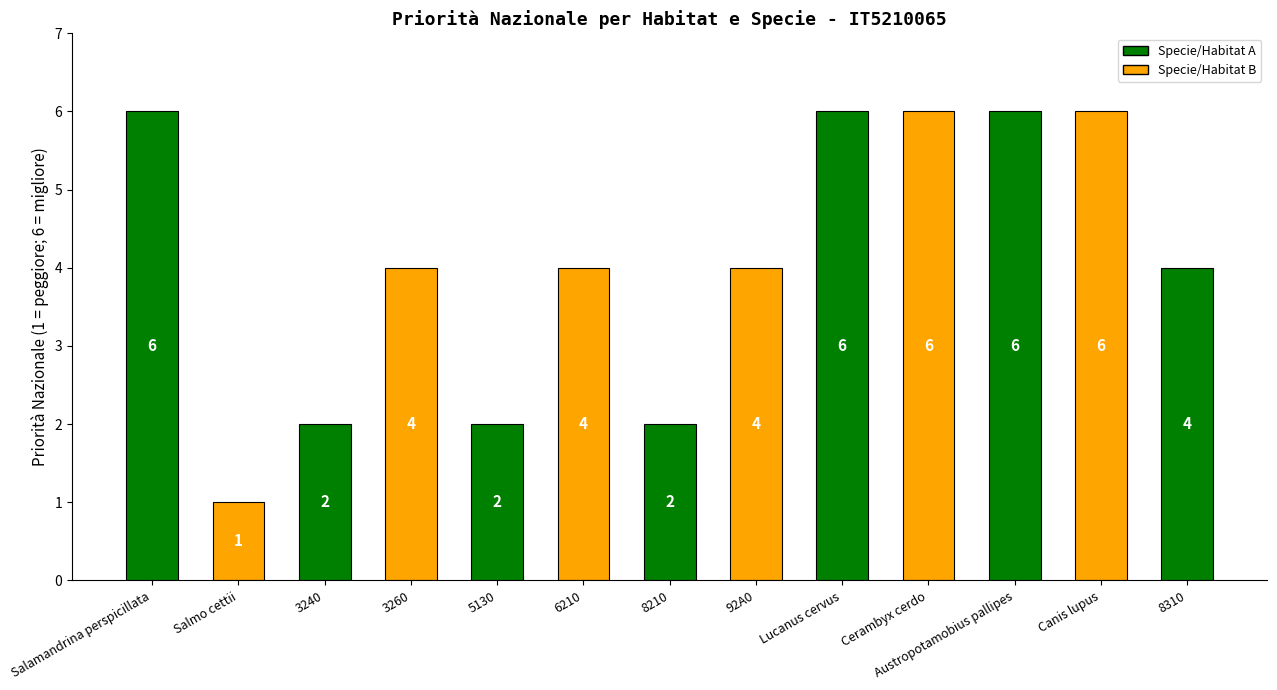

Reading right to left, transcribe all the data shown in this chart.

8310=4	Canis lupus=6	Austropotamobius pallipes=6	Cerambyx cerdo=6	Lucanus cervus=6	92A0=4	8210=2	6210=4	5130=2	3260=4	3240=2	Salmo cettii=1	Salamandrina perspicillata=6